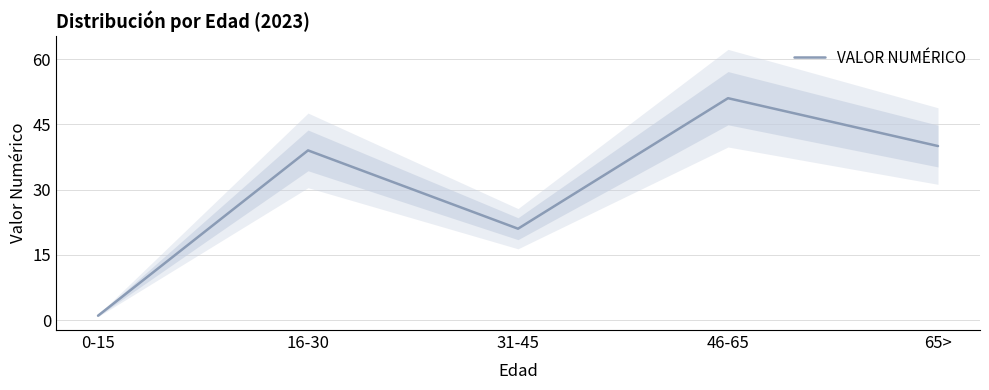

Reading right to left, list all the values displayed in this chart.

65>=40	46-65=51	31-45=21	16-30=39	0-15=1